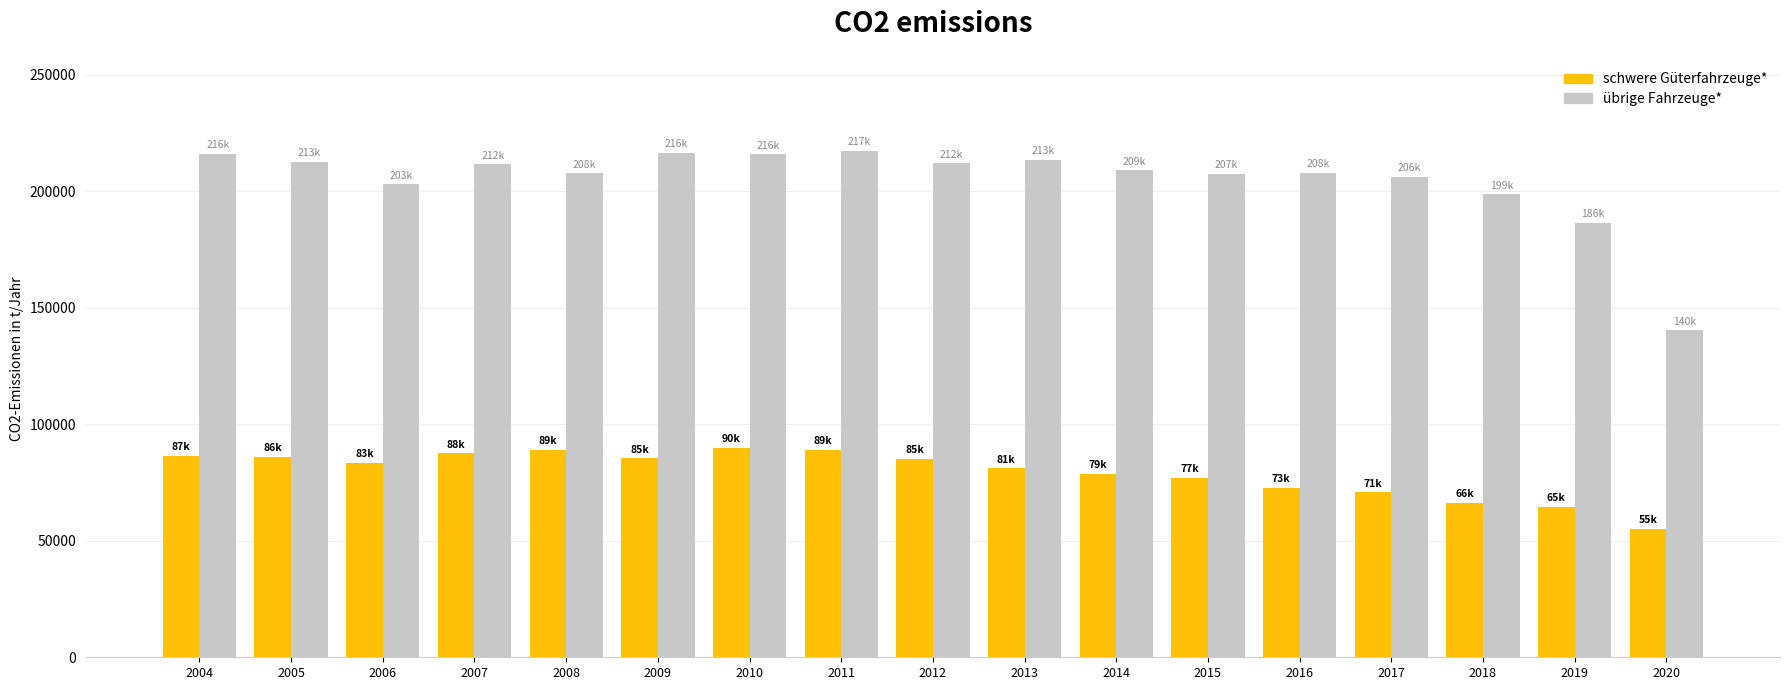

Is the value of übrige Fahrzeuge* at 2019 greater than the value of schwere Güterfahrzeuge* at 2020?

Yes